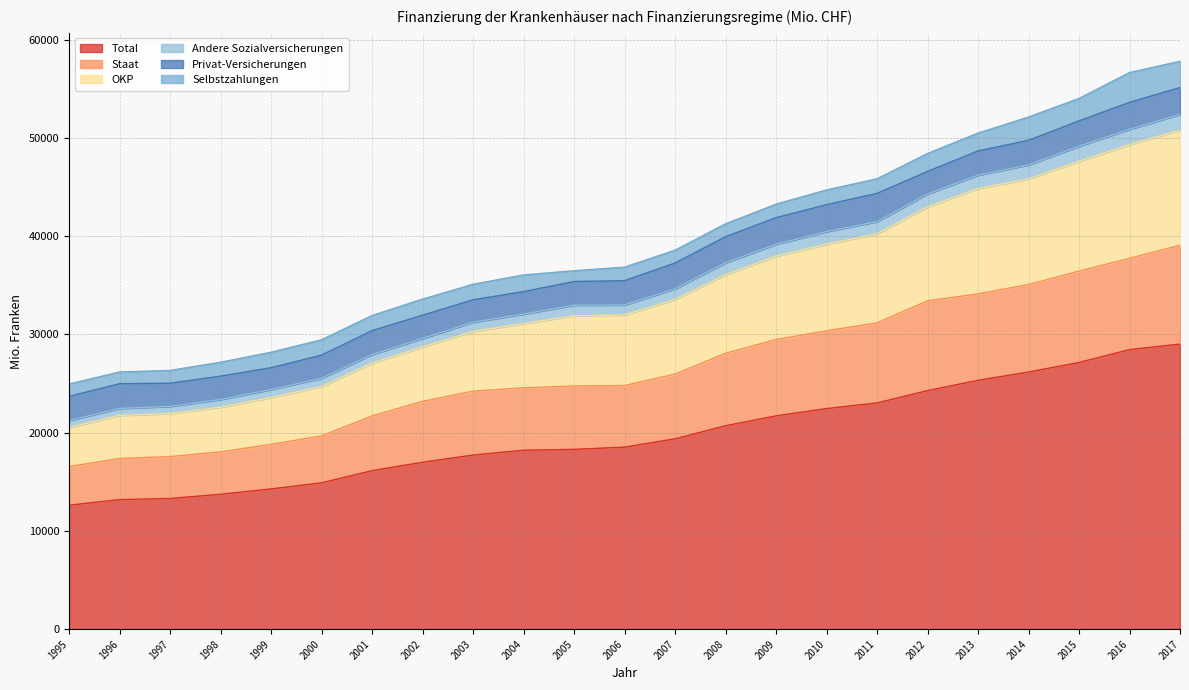

What are all the series names shown in the legend?

Total, Staat, OKP, Andere Sozialversicherungen, Privat-Versicherungen, Selbstzahlungen